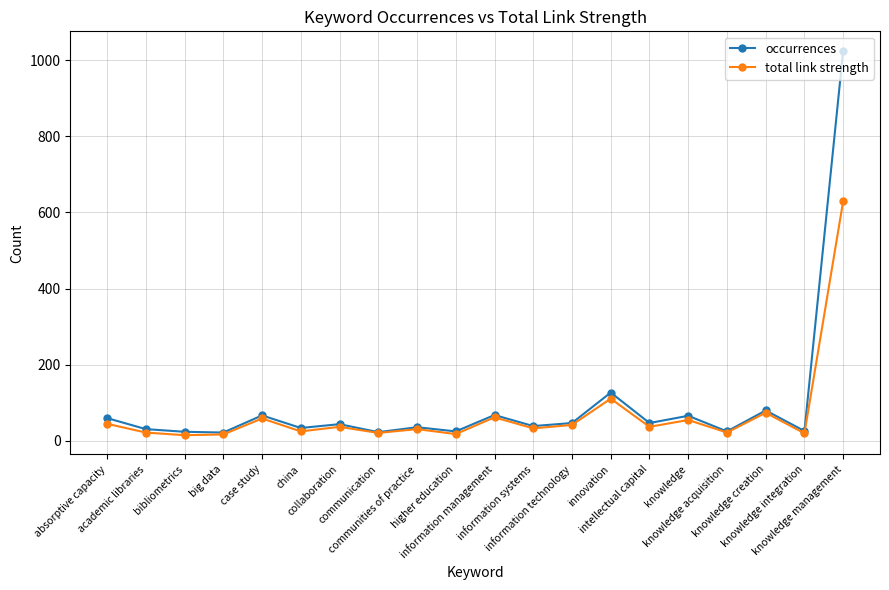

How many data points in occurrences are less than 44?

10